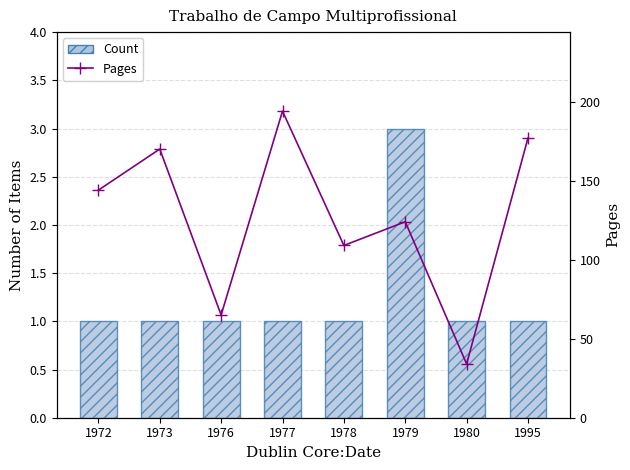

At which label does Count reach its minimum?

1972